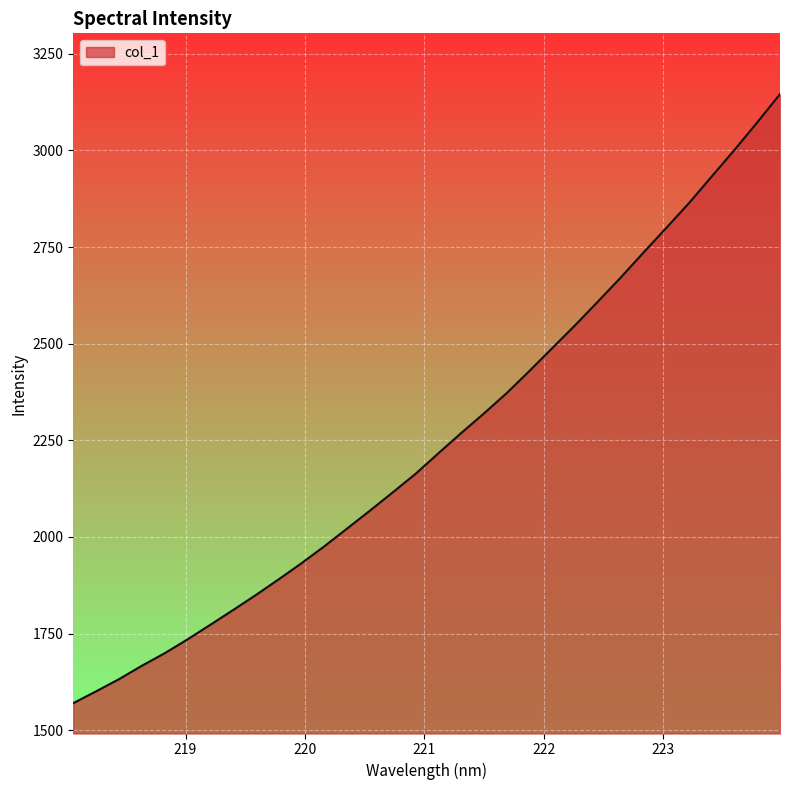

What is the smallest value displayed?

1570.1